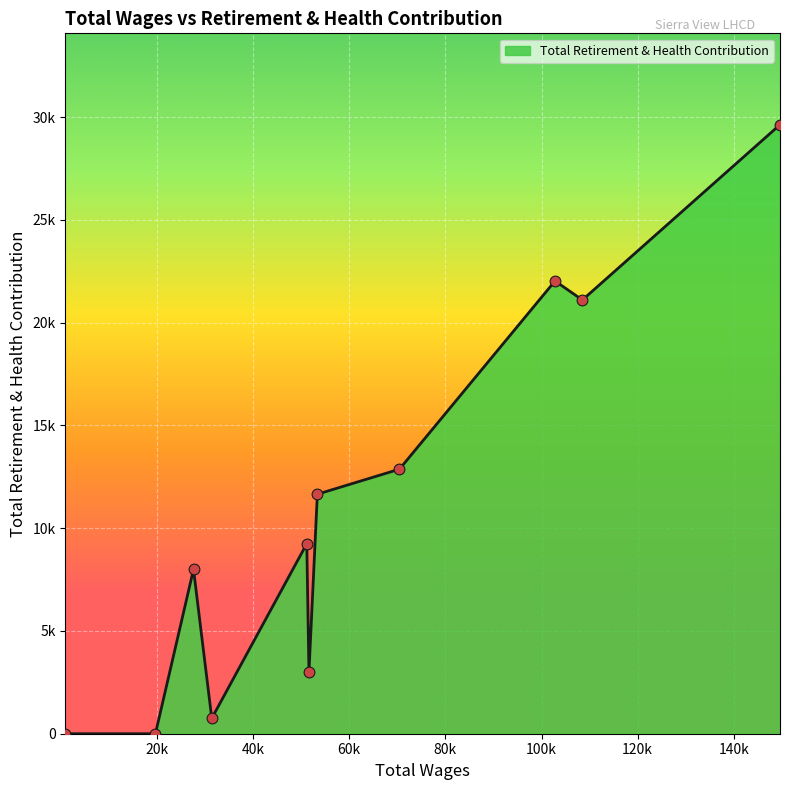

Is this an area chart (filled region under the line)?

Yes